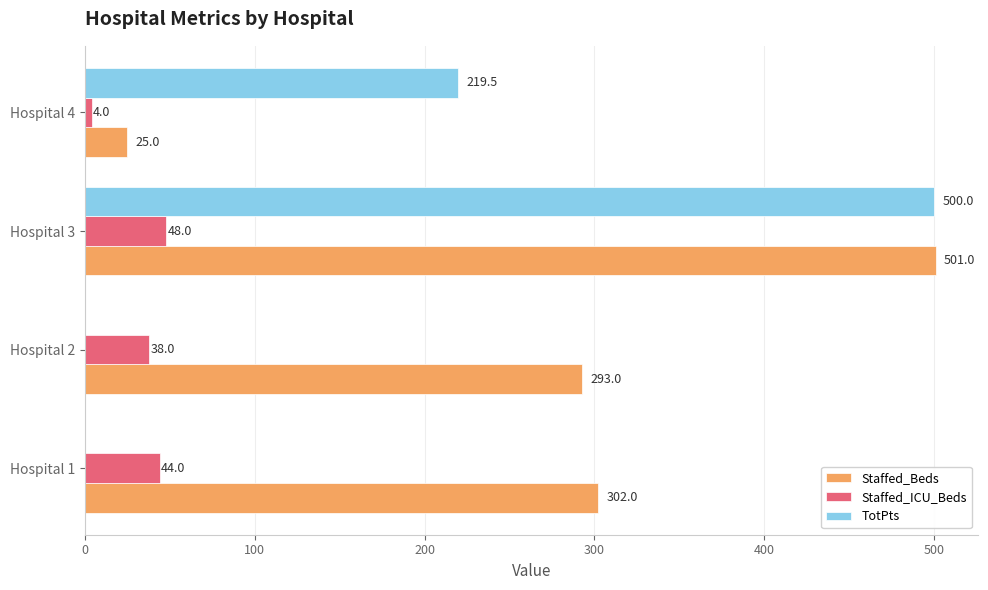

What is the sum of the Staffed_ICU_Beds values at Hospital 4 and Hospital 2?

42.0